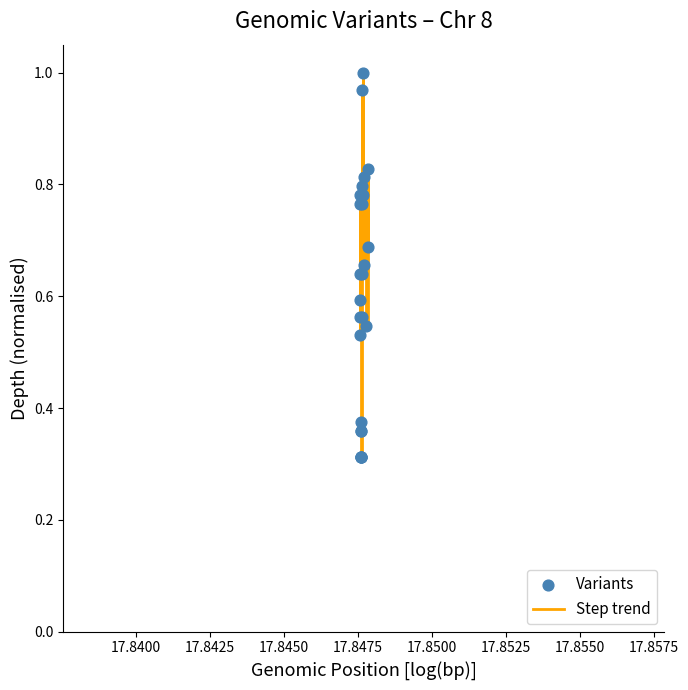

How many lines are shown in the chart?

1